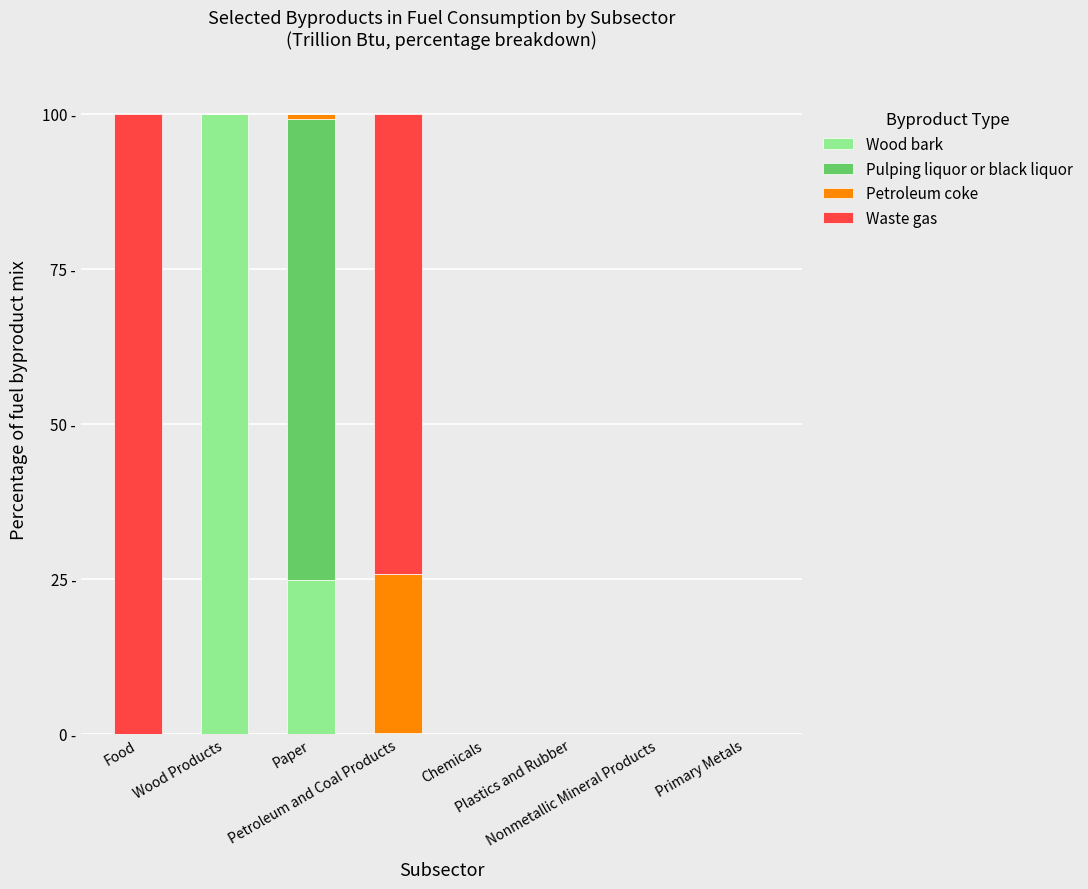

Does the chart contain stacked bars?

Yes